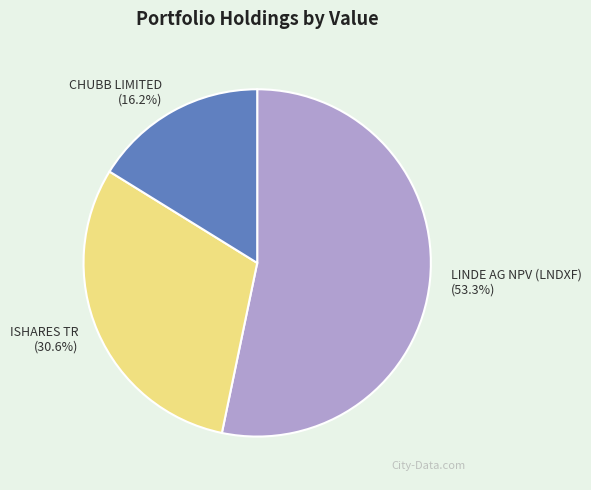

Combined, do ISHARES TR and CHUBB LIMITED account for over 50%?

No